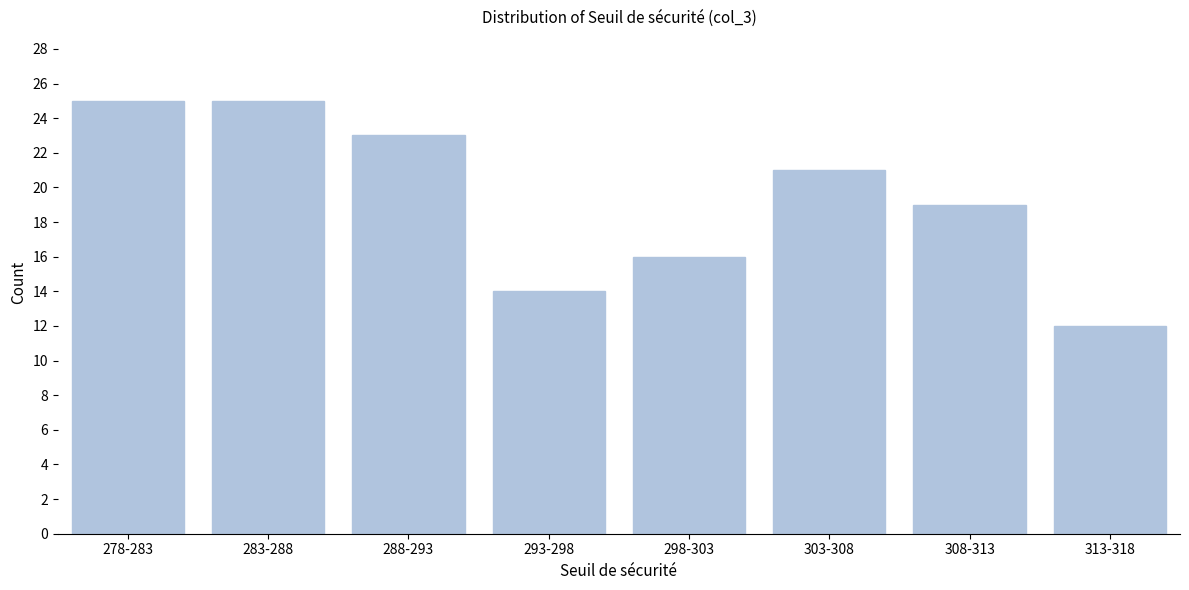

Reading left to right, what are all the values shown in this chart?

278-283=25	283-288=25	288-293=23	293-298=14	298-303=16	303-308=21	308-313=19	313-318=12